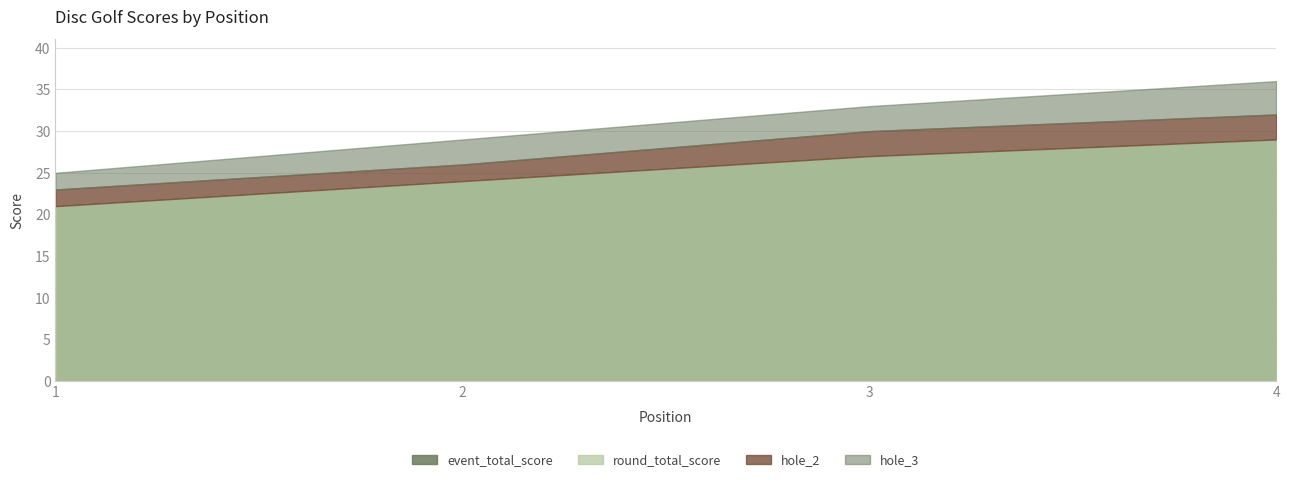

Which series has the widest spread of values?

event_total_score